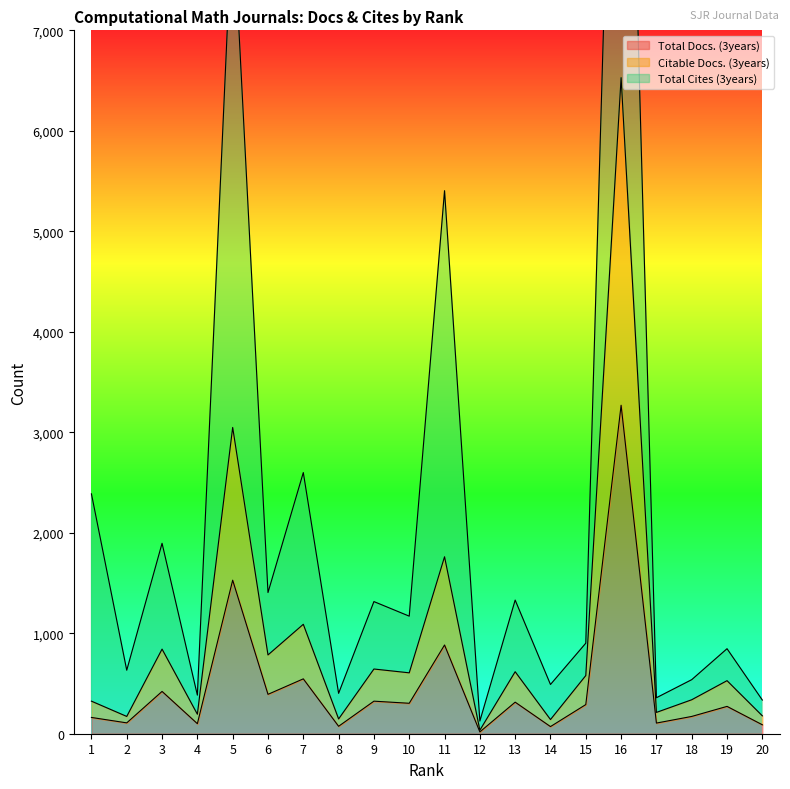

True or false: Citable Docs. (3years) has more than 2 points higher than both neighbors.

True